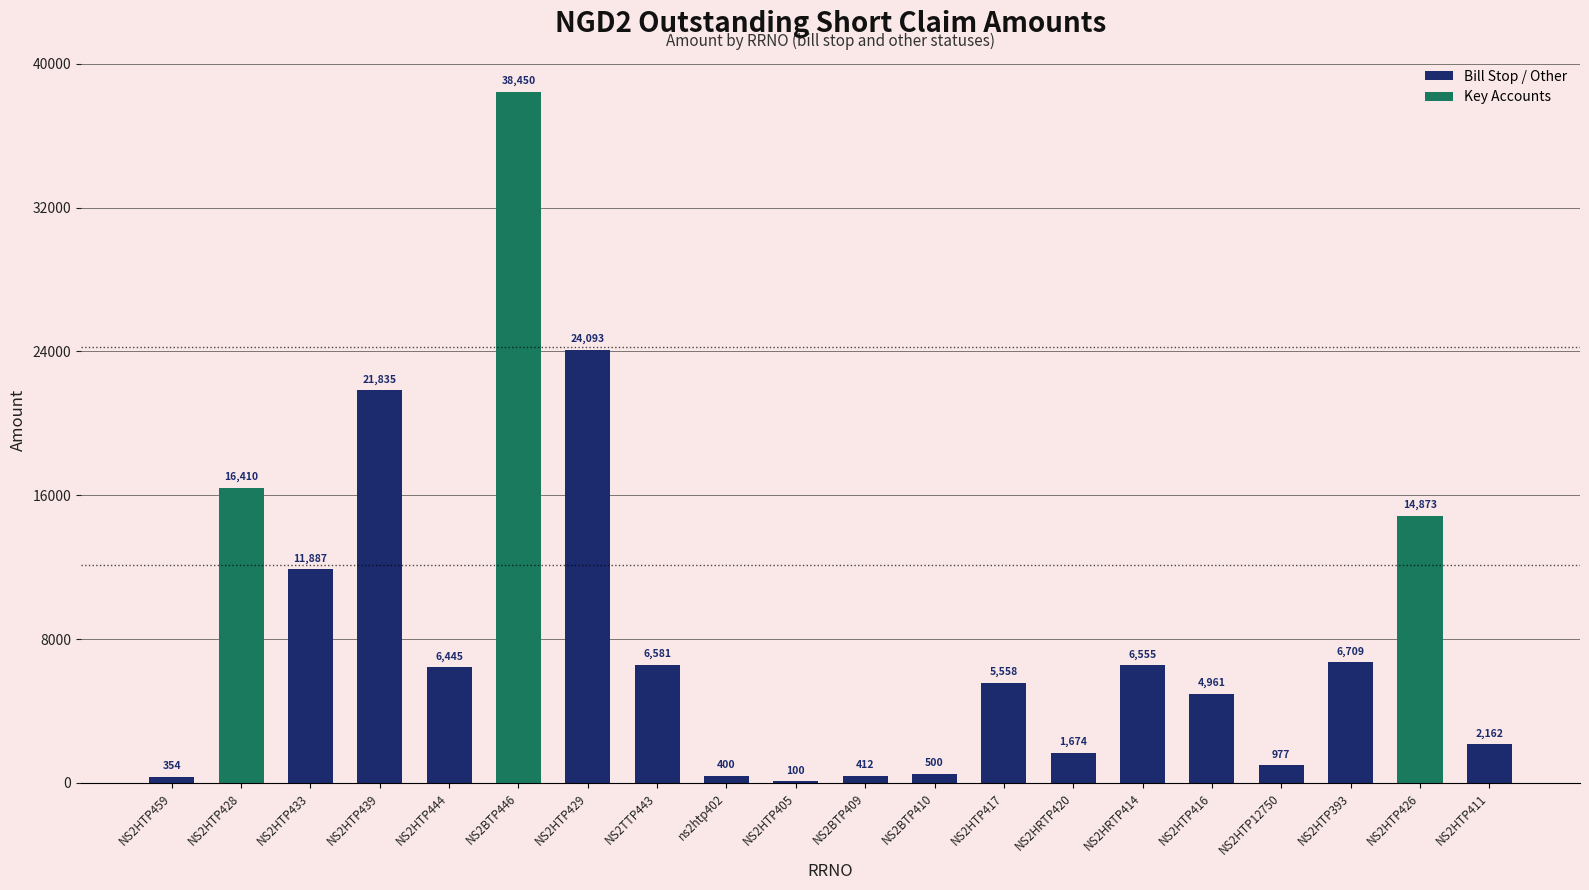

Reading left to right, transcribe all the data shown in this chart.

354	16410	11887	21835	6445	38450	24093	6581	400	100	412	500	5558	1674	6555	4961	977	6709	14873	2162